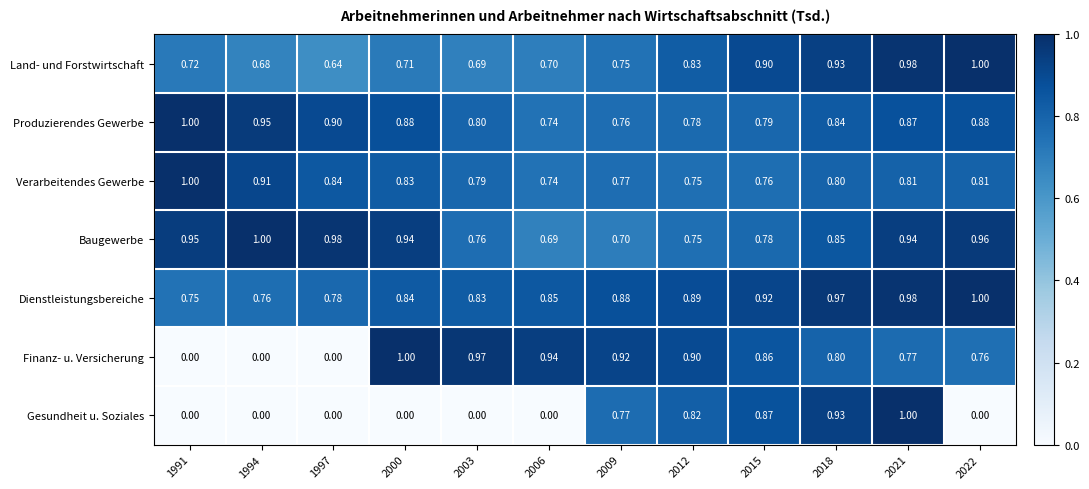

What is the spread (max minus min) of values at 2018?

0.2